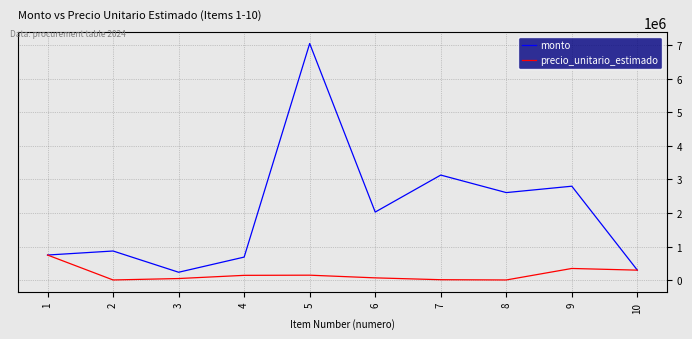

Which series has the largest total across all categories?

monto